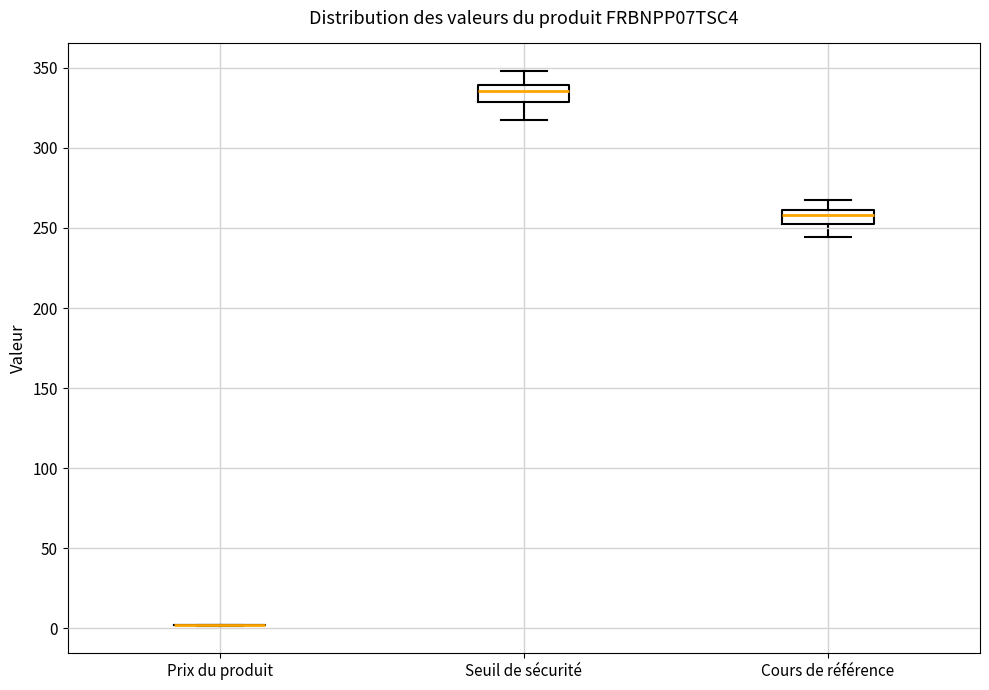

Reading left to right, read every box against the y-axis: the position of its median line, the range the box covers, and the ends of its whiskers. The values are not printed on the chart, so give them approximately, as read against the axis.

Prix du produit: box collapsed to a line at 0, whiskers 0 to 0
Seuil de sécurité: median 335, box 330 to 340, whiskers 315 to 350
Cours de référence: median 260 (inside the box), box 255 to 260, whiskers 245 to 270